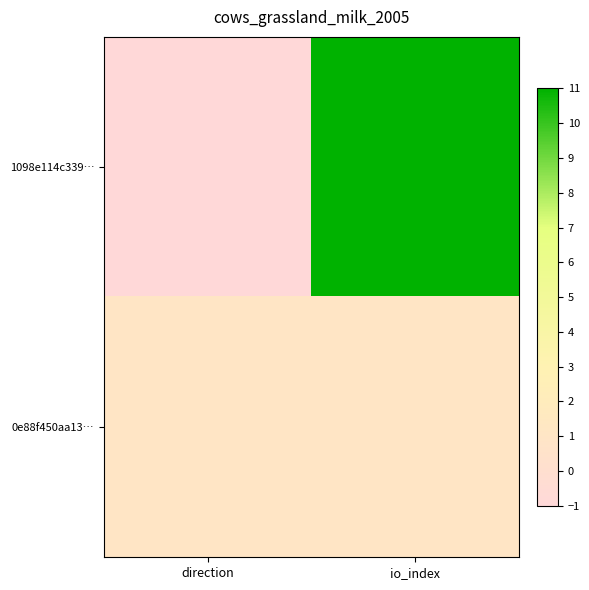

Reading right to left, list all the values displayed in this chart.

1098e114c339…: io_index=11	direction=-1
0e88f450aa13…: io_index=1	direction=1